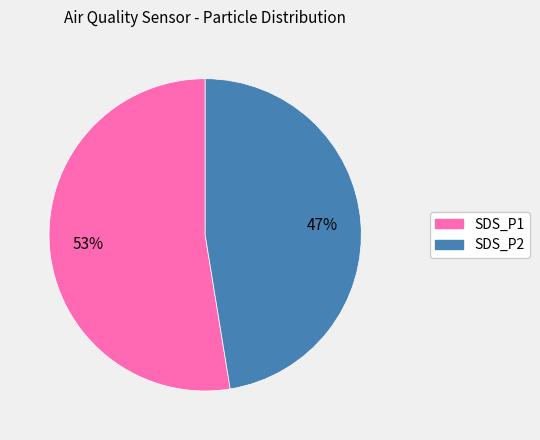

What percentage is the SDS_P2 slice, to the nearest percent?

47%